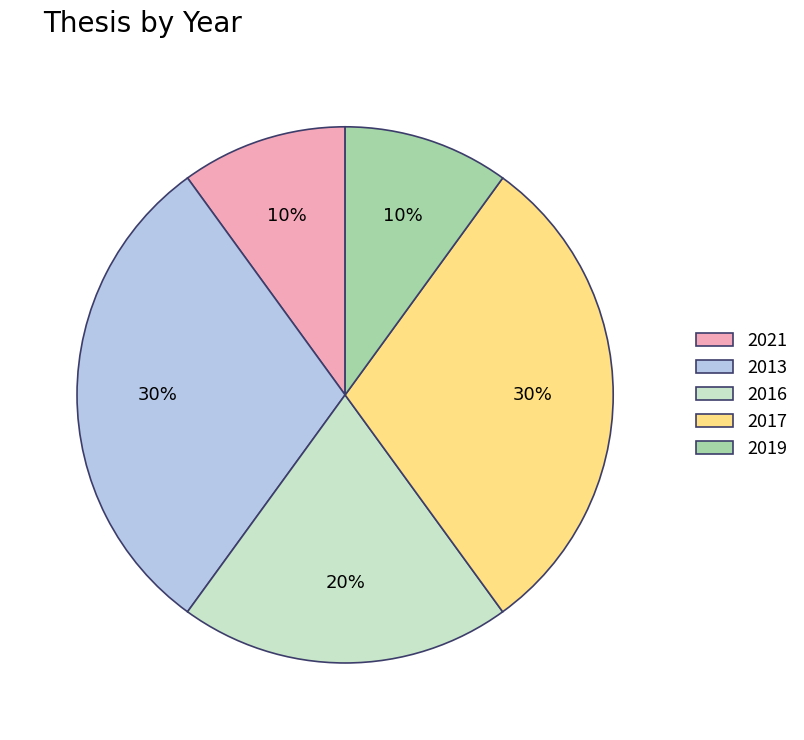

To the nearest percent, what percentage of the pie is 2013?

30%